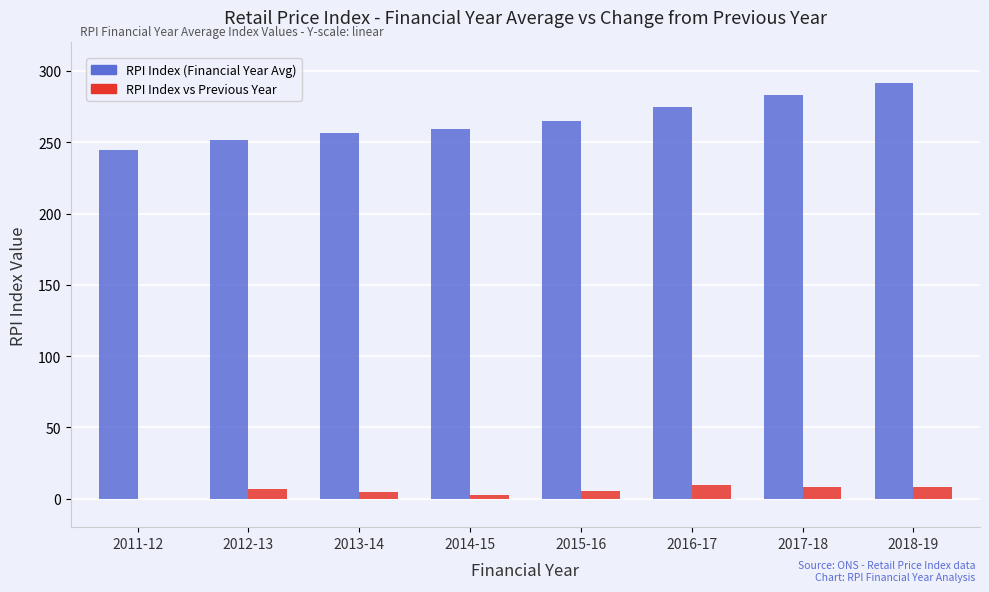

Which series has the largest total across all categories?

RPI Index (Financial Year Avg)